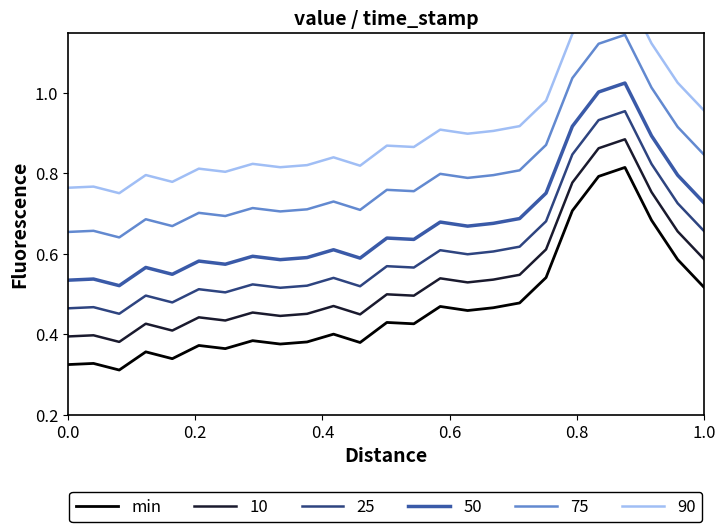

True or false: 75 and 50 cross at least once.

False